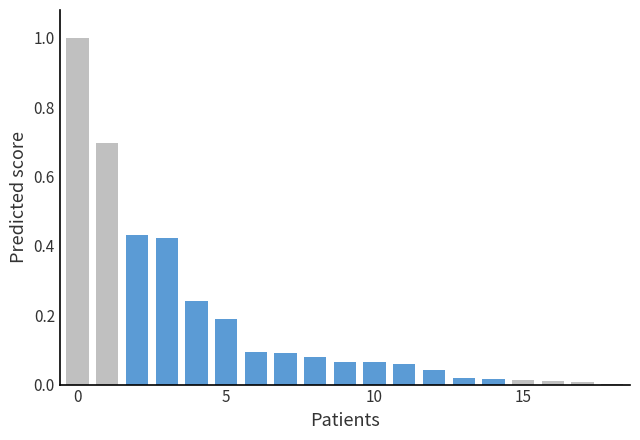

What is the sum of all values?

3.5